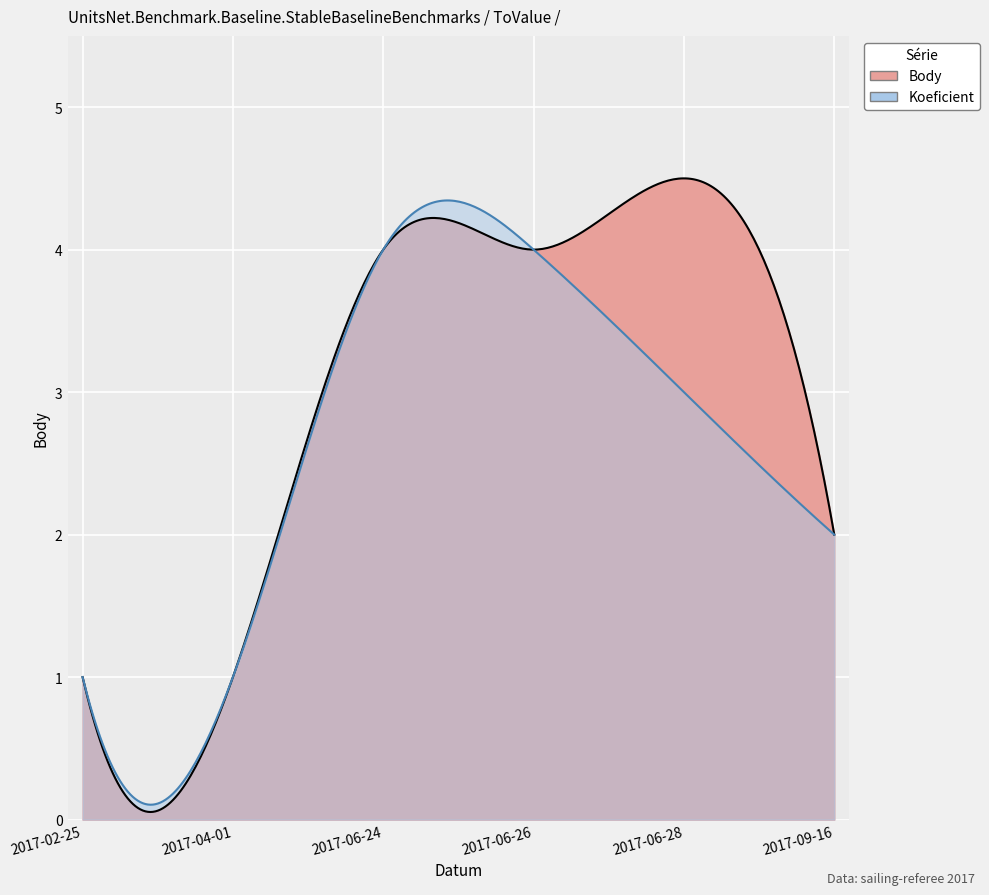

At which category does Body reach its first local peak?

2017-06-28